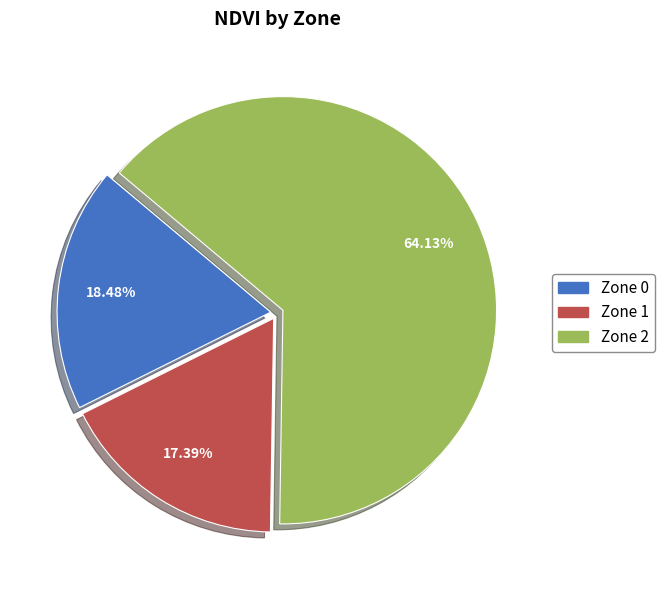

What is the ratio of the value at Zone 2 to the value at Zone 1?

3.7